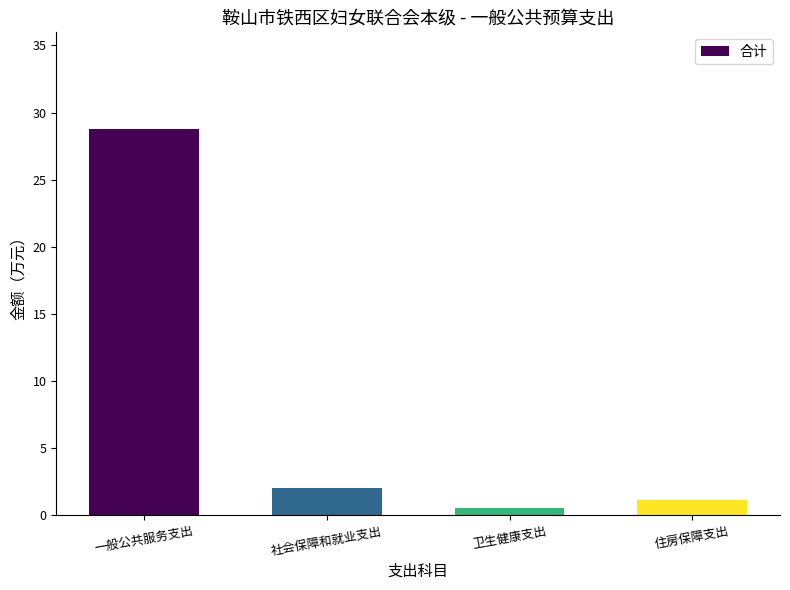

Is it true that the value at 社会保障和就业支出 is 0.9?

False